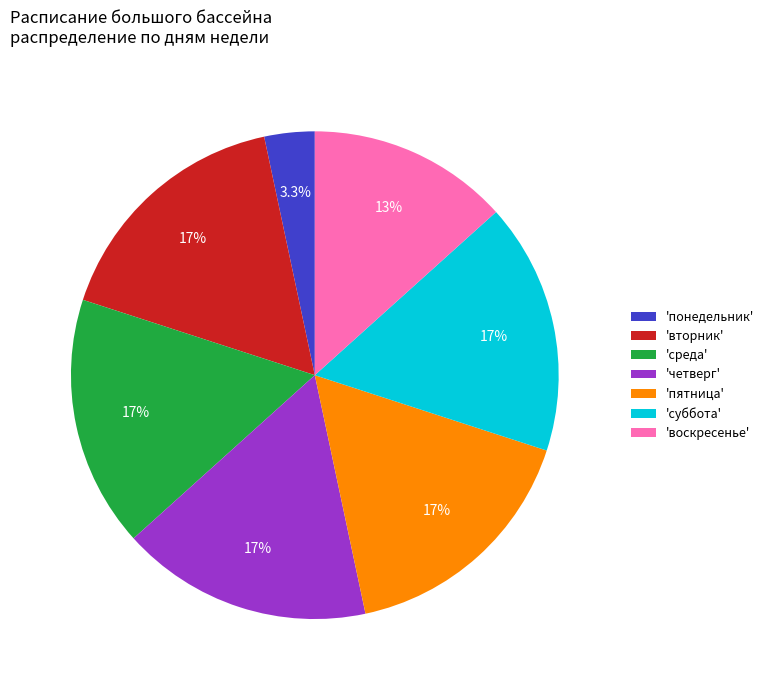

Is 'пятница' the majority of the pie?

No